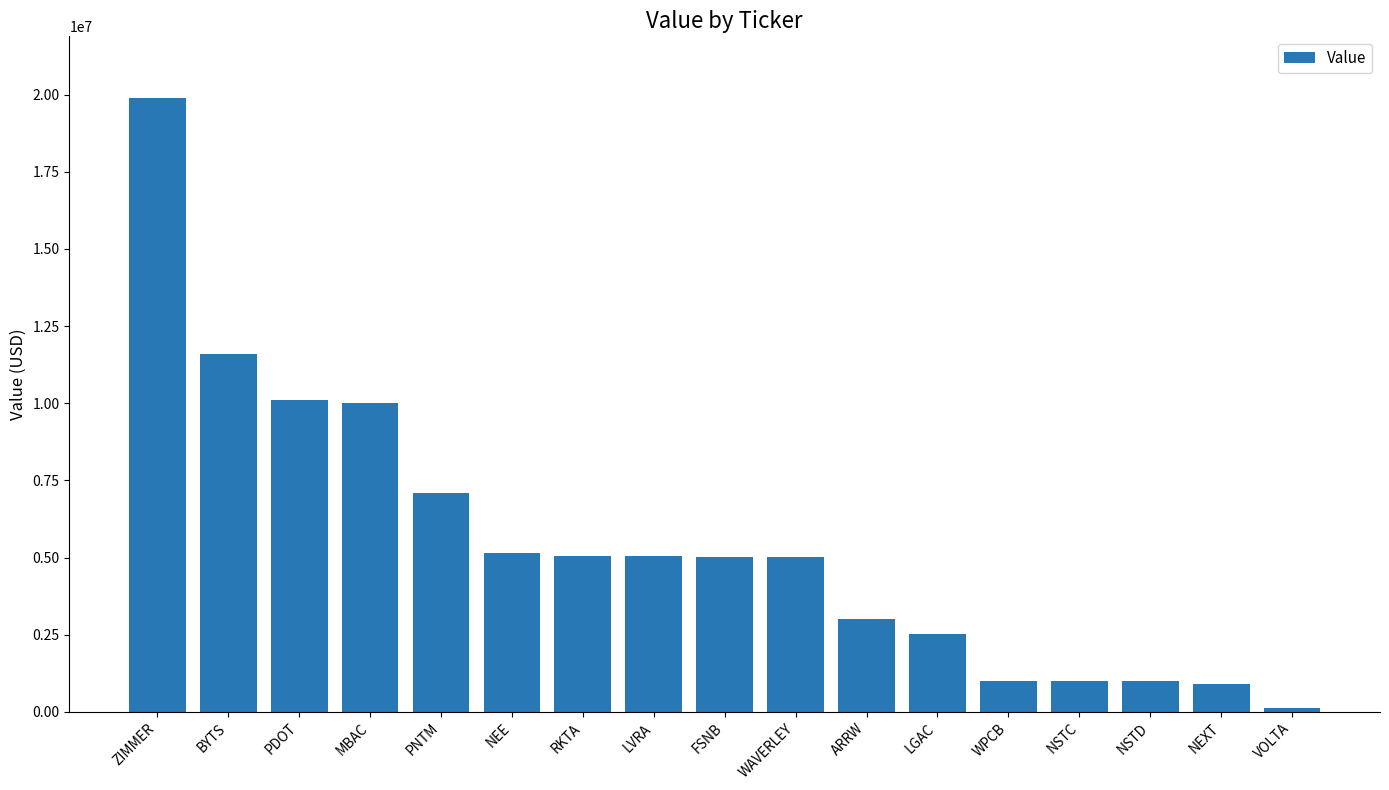

What is the maximum value shown in the chart?

19900010